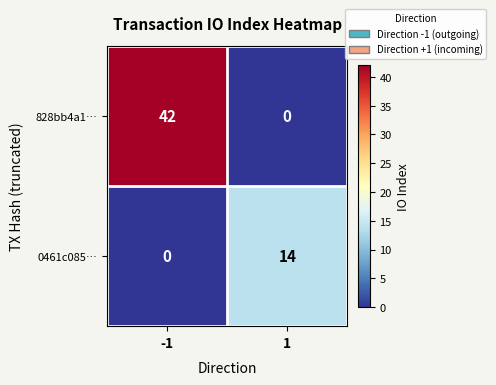

Count the number of categories in the chart.

2